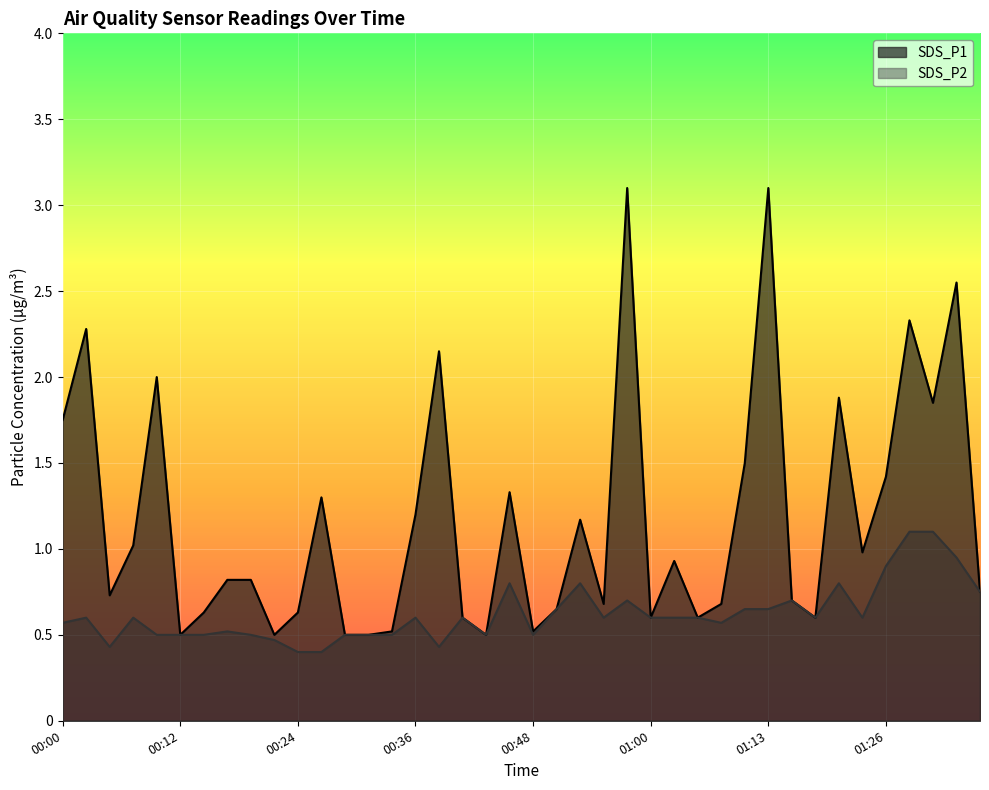

Reading left to right, list all the values displayed in this chart.

SDS_P1: 1.8	2.3	0.7	1.0	2.0	0.5	0.6	0.8	0.8	0.5	0.6	1.3	0.5	0.5	0.5	1.2	2.1	0.6	0.5	1.3	0.5	0.7	1.2	0.7	3.1	0.6	0.9	0.6	0.7	1.5	3.1	0.7	0.6	1.9	1.0	1.4	2.3	1.9	2.5	0.8
SDS_P2: 0.6	0.6	0.4	0.6	0.5	0.5	0.5	0.5	0.5	0.5	0.4	0.4	0.5	0.5	0.5	0.6	0.4	0.6	0.5	0.8	0.5	0.7	0.8	0.6	0.7	0.6	0.6	0.6	0.6	0.7	0.7	0.7	0.6	0.8	0.6	0.9	1.1	1.1	0.9	0.8